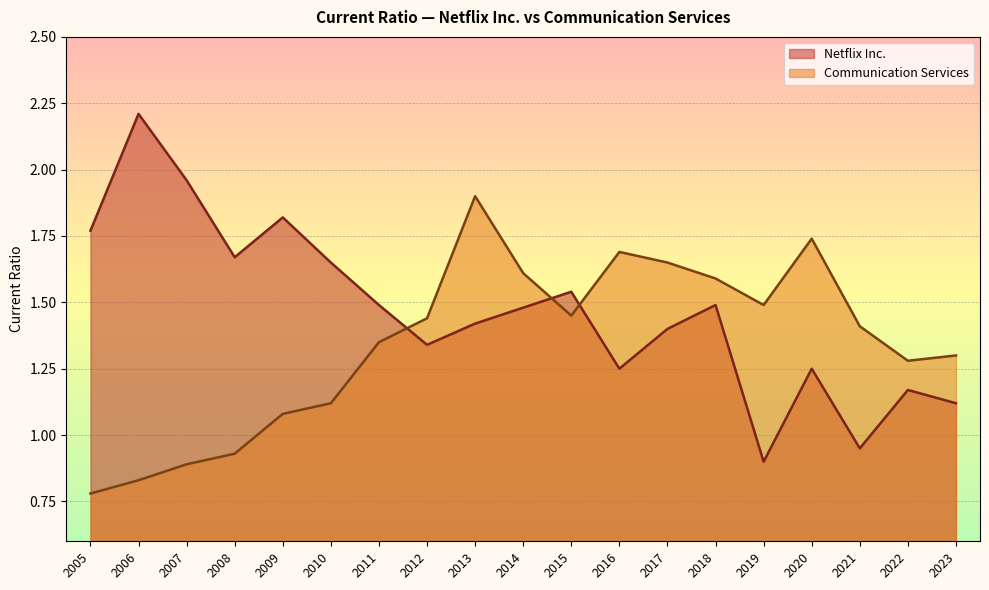

How many intersections are there between Netflix Inc. and Communication Services?

3